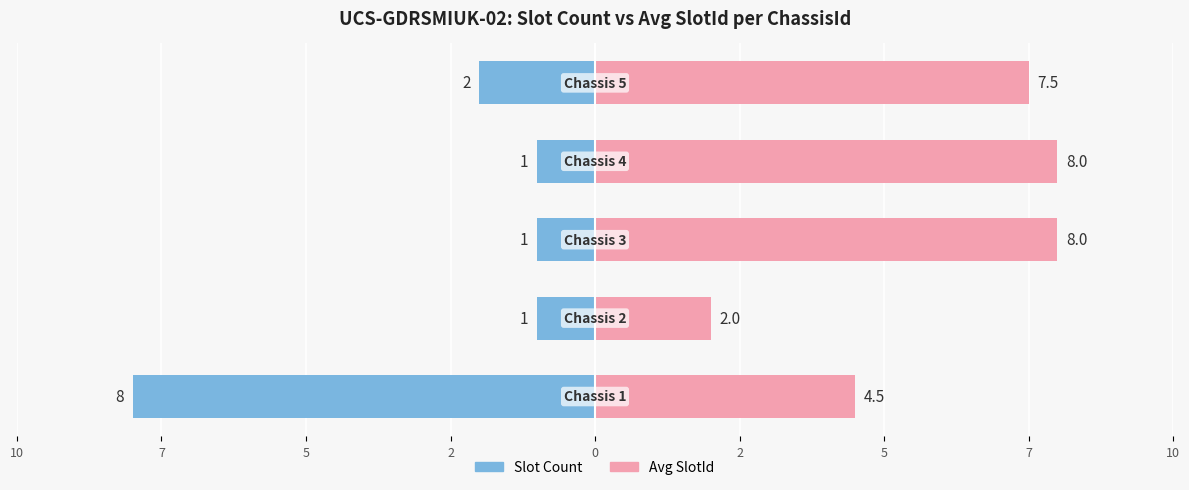

Which series has the widest spread of values?

Slot Count